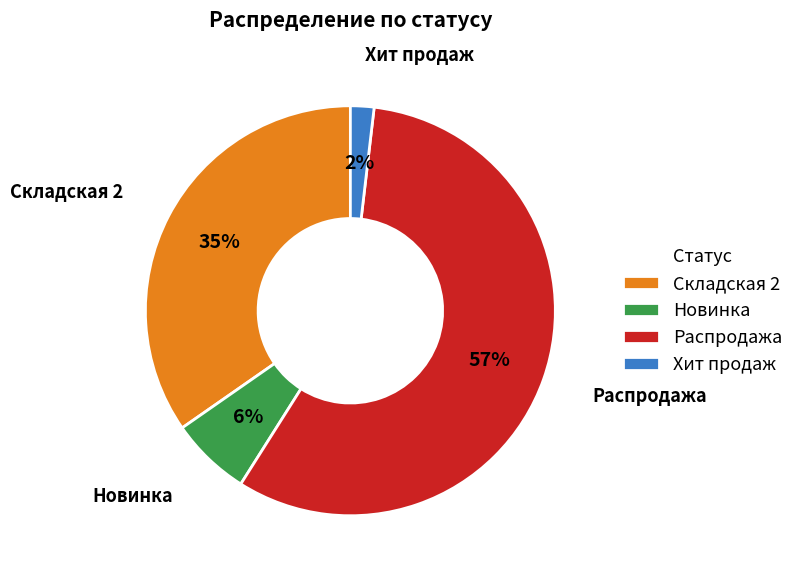

To the nearest percent, what is the average slice percentage?

25%